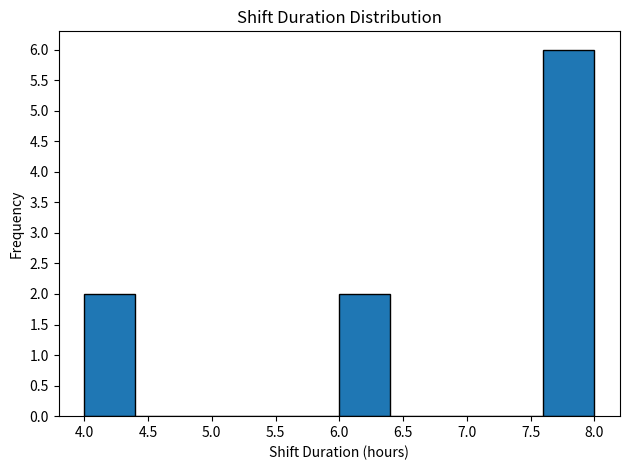

What is the height of the bar covering 4.0 to 4.4 on the x-axis? The values are not printed on the chart, so give them approximately, as read against the axis.

2